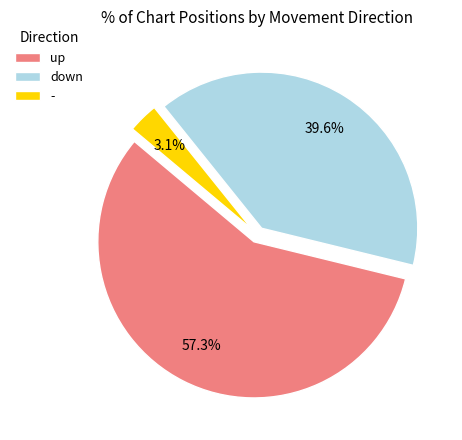

What is the ratio of the value at - to the value at up?

0.1